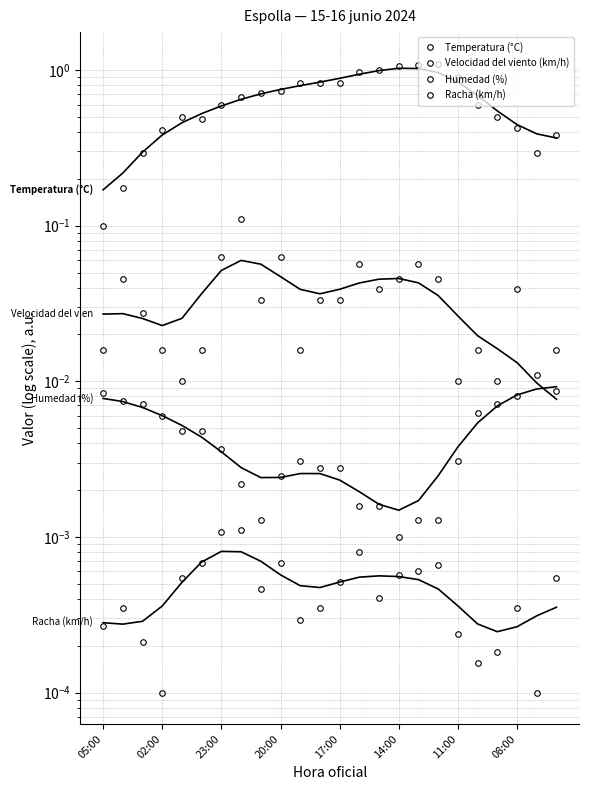

Where is the first local maximum for Humedad (%)?

19:00